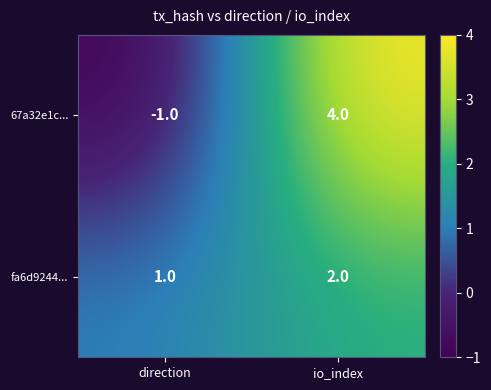

The value of 67a32e1c... at io_index is 5. True or false?

False